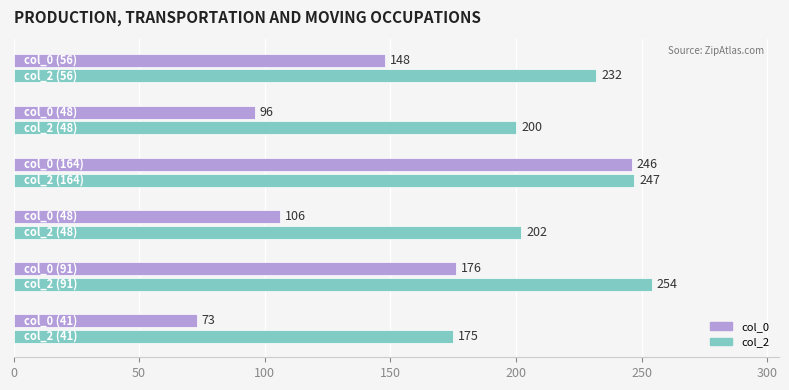

What is the minimum value shown in the chart?

73